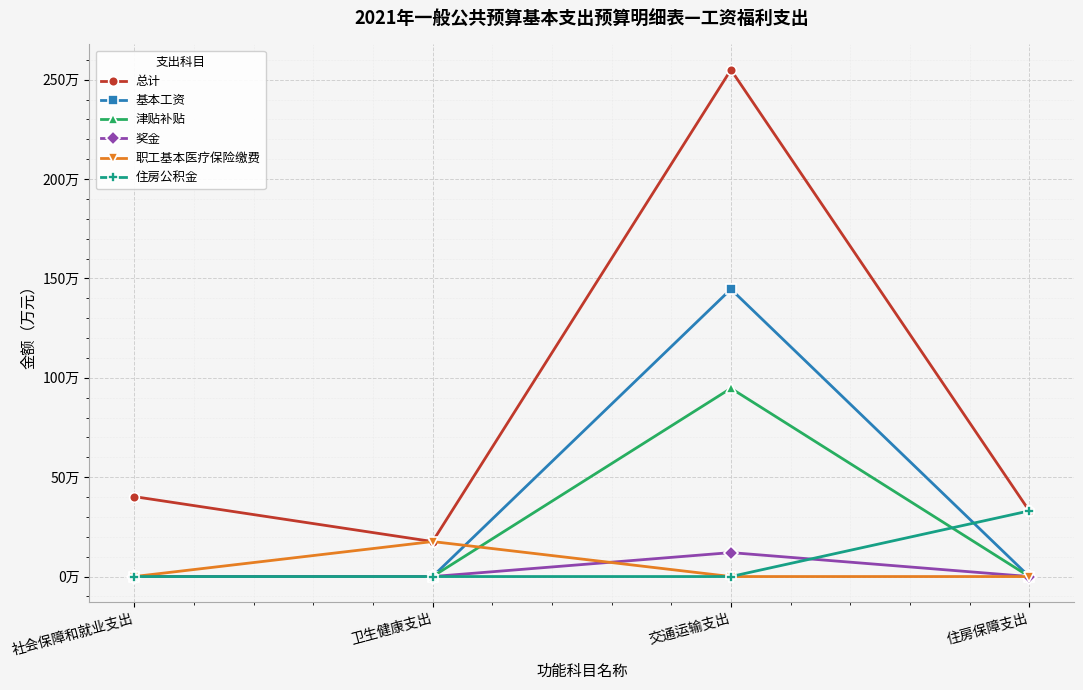

Is this an area chart (filled region under the line)?

No